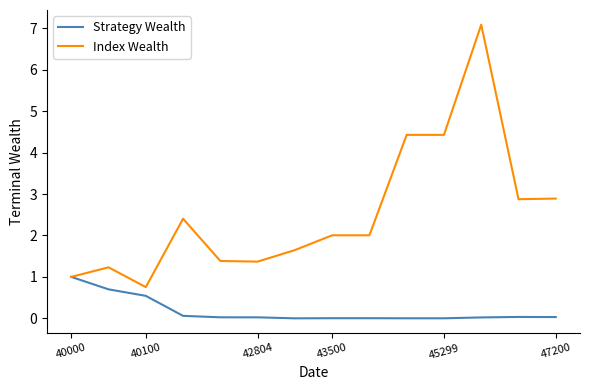

How many lines are shown in the chart?

2